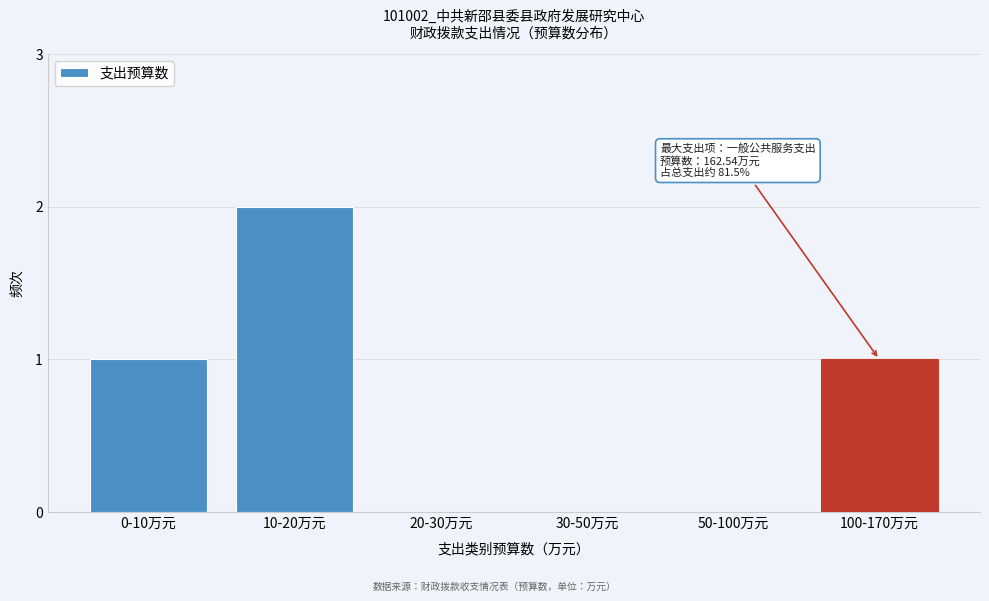

Reading right to left, extract all data points from this chart.

100-170万元=1	50-100万元=0	30-50万元=0	20-30万元=0	10-20万元=2	0-10万元=1